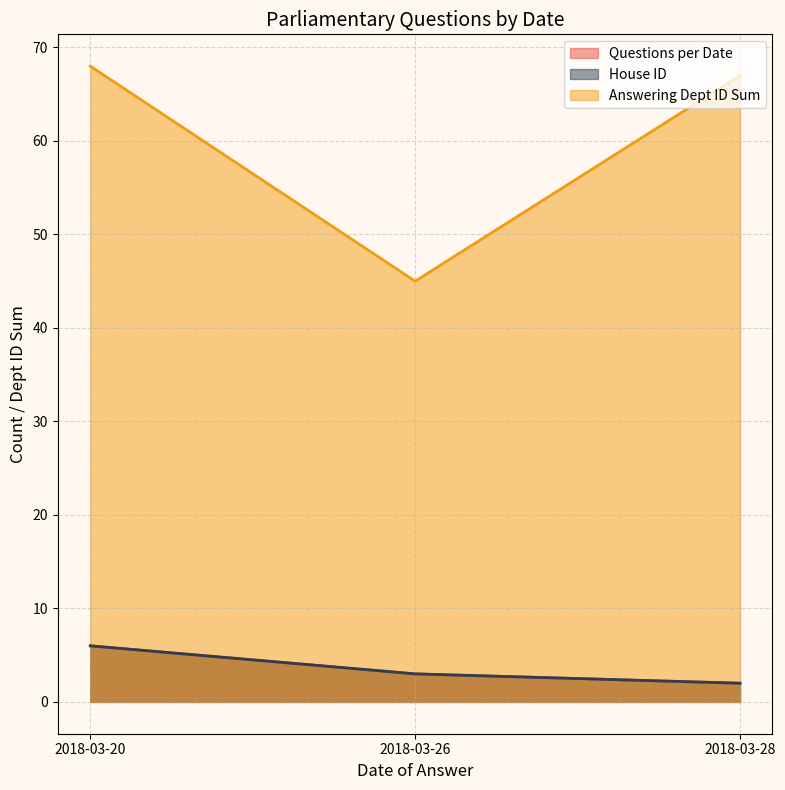

True or false: House ID and Questions per Date intersect in this chart.

False